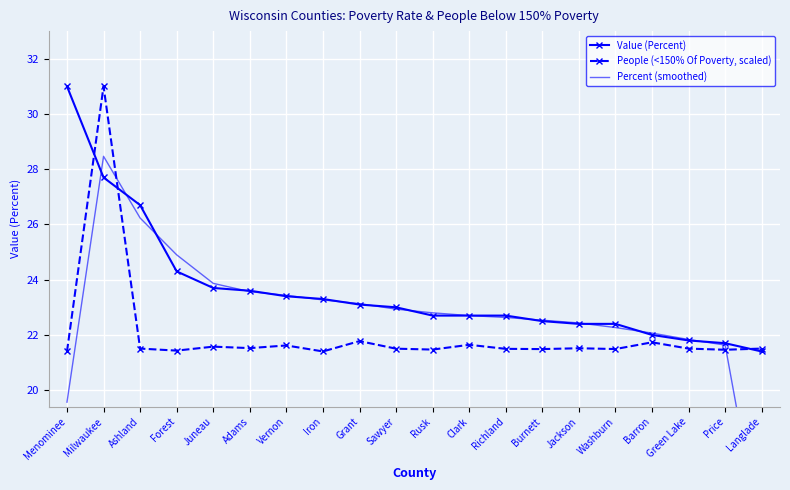

Rank the series by their average value, from highest to lowest.

Value (Percent), Percent (smoothed), People (<150% Of Poverty, scaled)